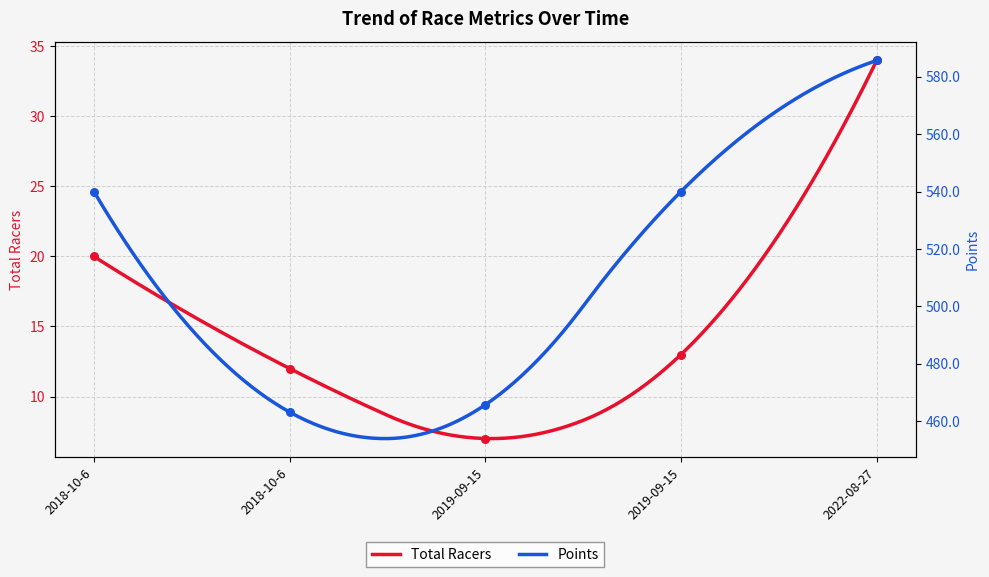

Which series has the largest total across all categories?

Points